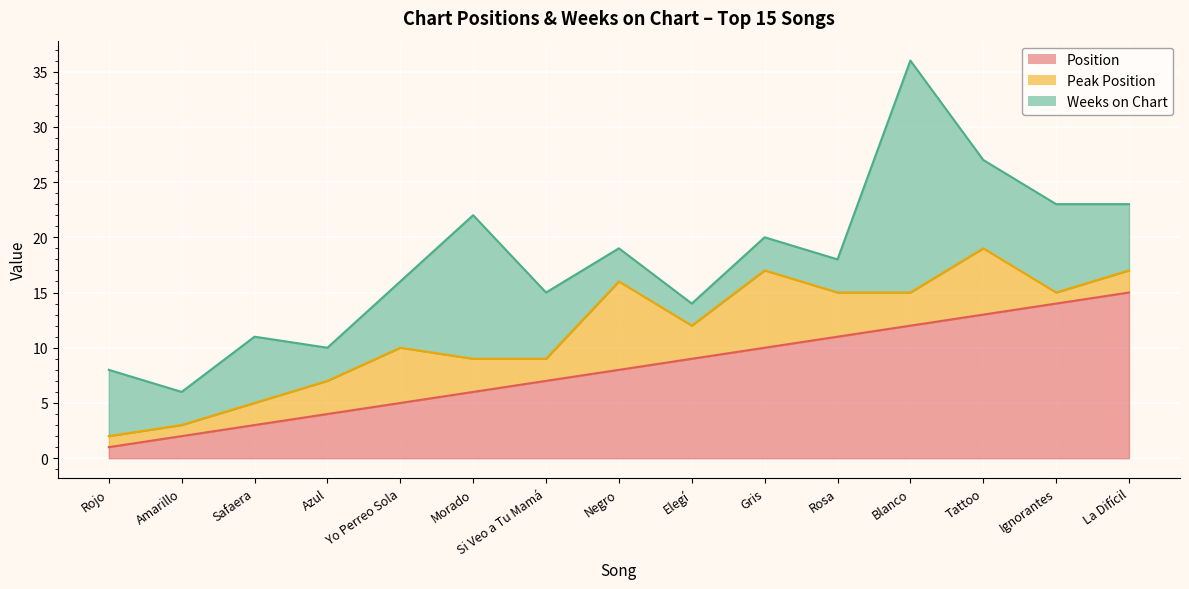

What is the approximate value of Weeks on Chart at Si Veo a Tu Mamá?

6